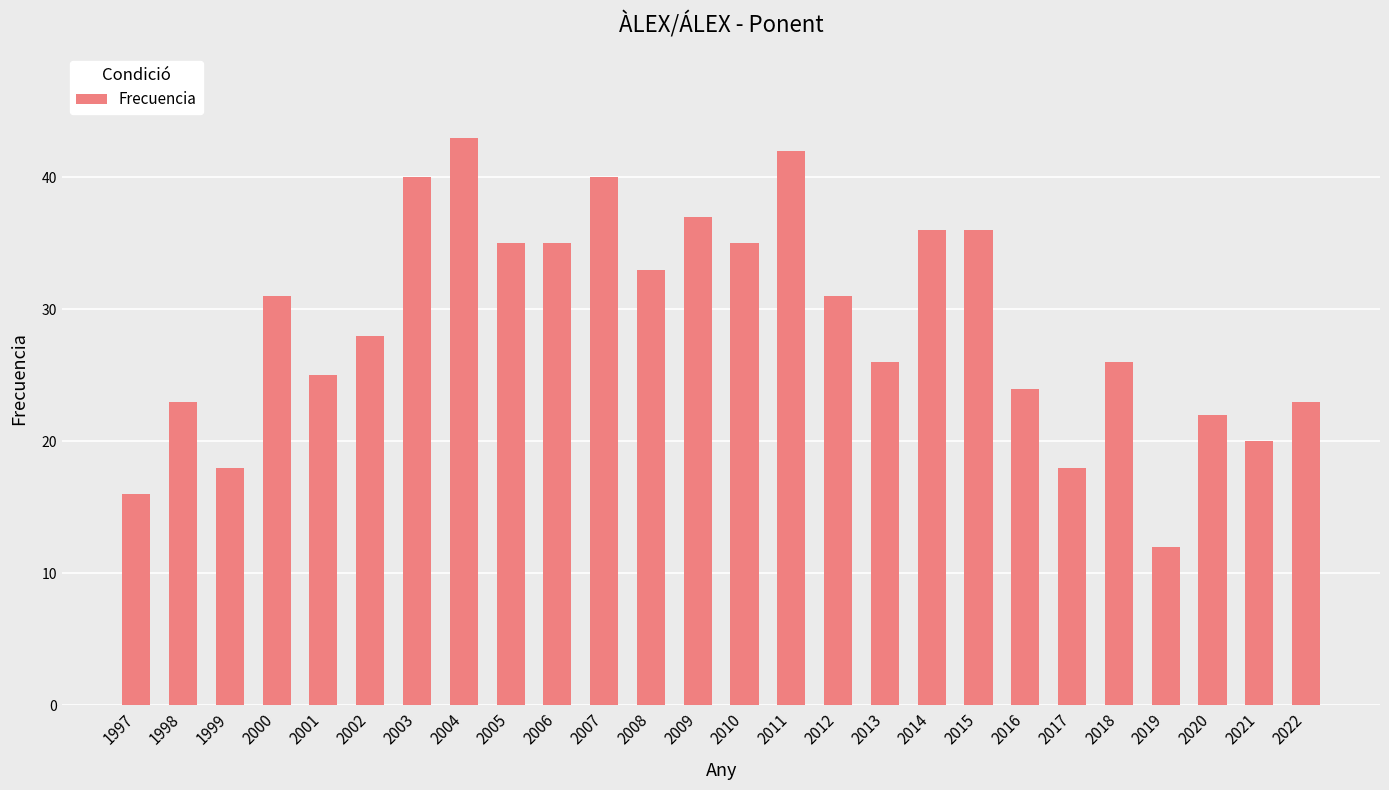

What is the change in value from 2003 to 2017?

-22